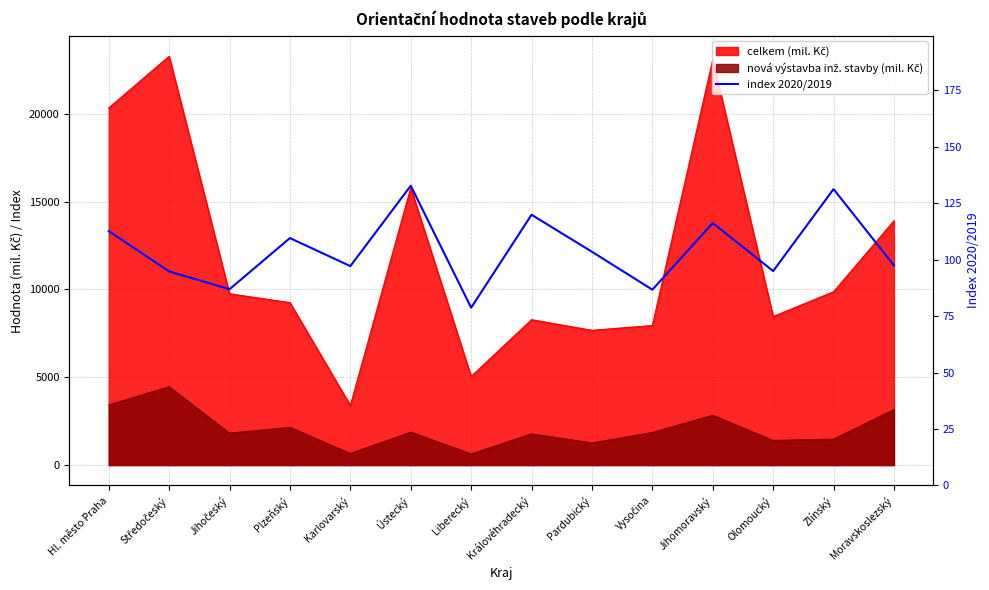

Which label corresponds to the largest value in the chart?

Ústecký